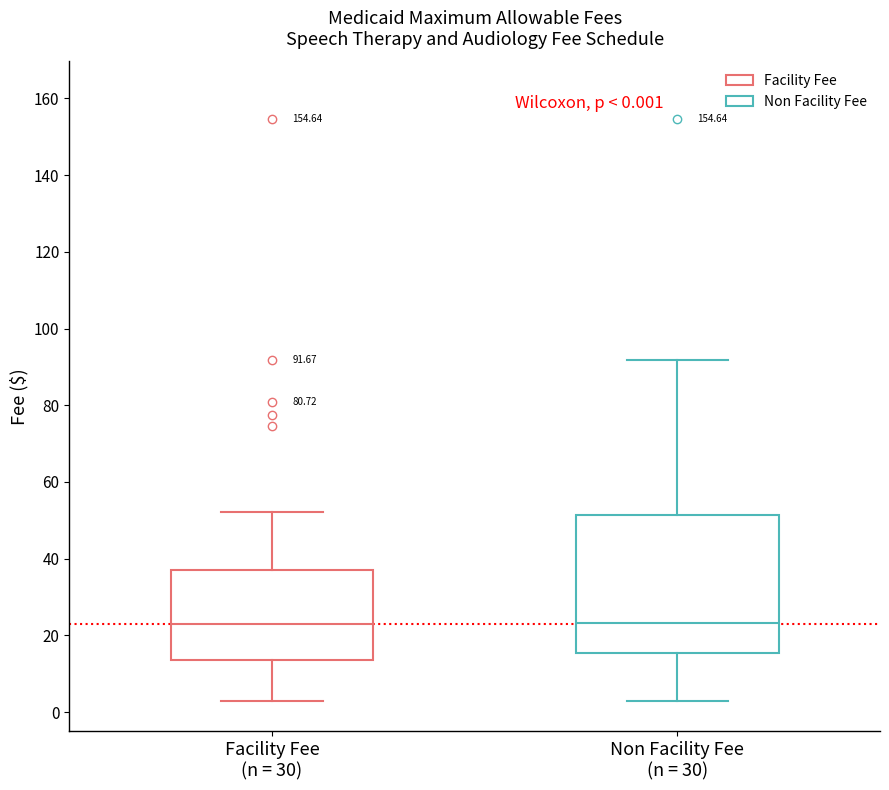

Comparing the boxes themselves (not the whiskers), which one is the tallest?

Non Facility Fee (n = 30)